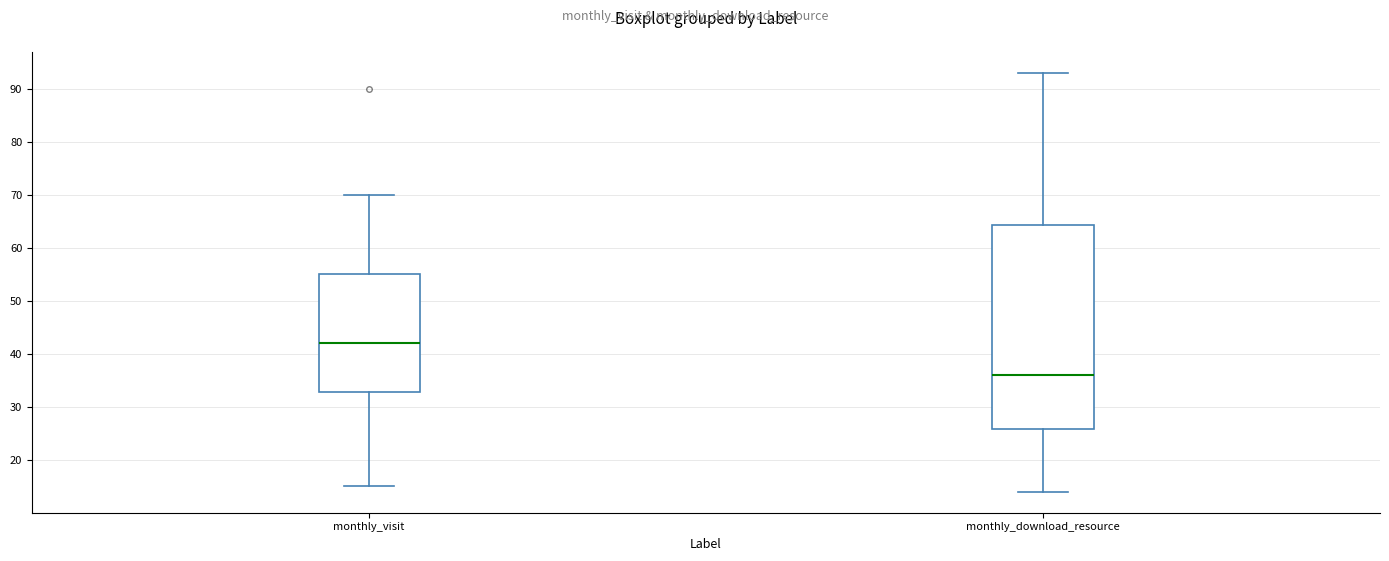

Reading left to right, read every box against the y-axis: the position of its median line, the range the box covers, and the ends of its whiskers. The values are not printed on the chart, so give them approximately, as read against the axis.

monthly_visit: median 42, box 33 to 55, whiskers 15 to 70
monthly_download_resource: median 36, box 26 to 64, whiskers 14 to 93